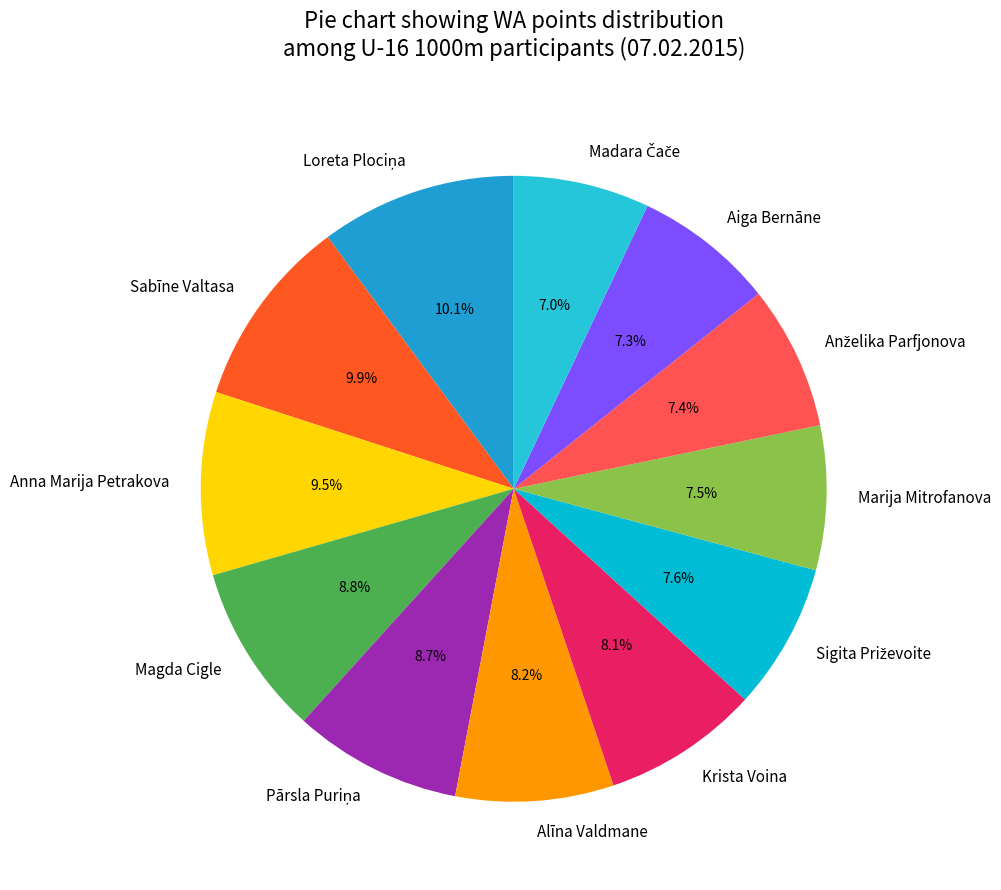

Is there any slice that represents more than half of the pie?

No